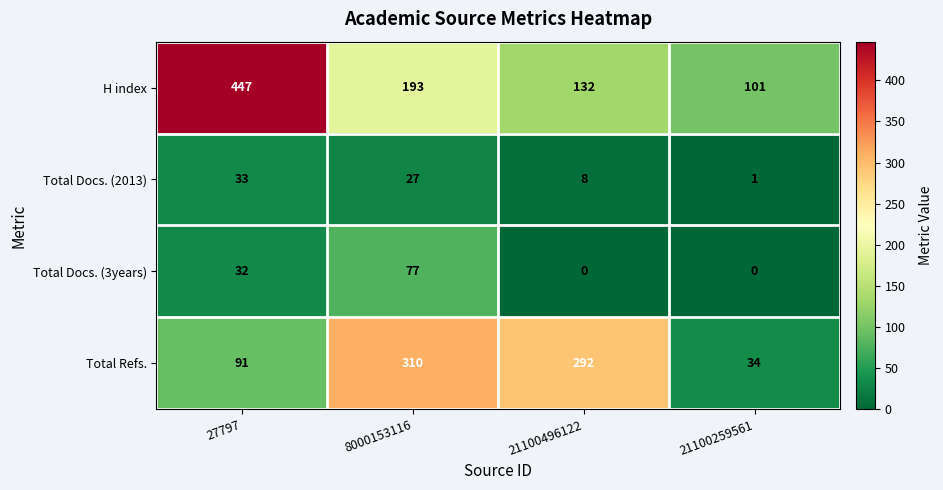

Which series has the largest range (max minus min)?

H index